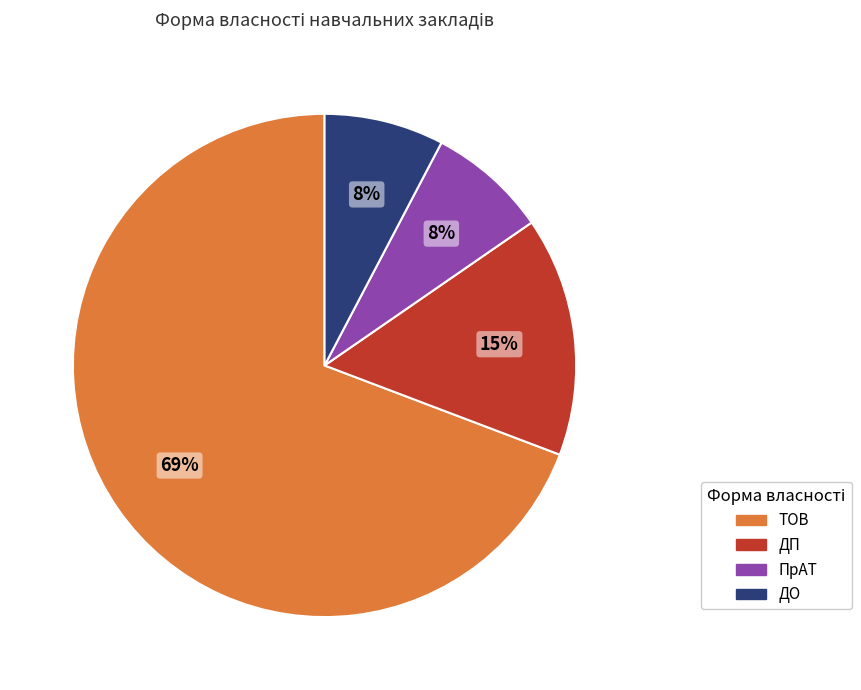

Approximately how many times larger is the value at ДО compared to ТОВ?

0.1